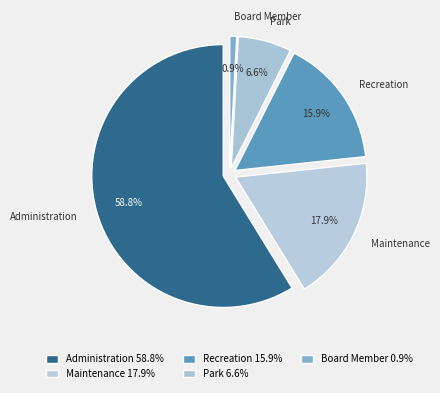

To the nearest percent, what portion does Administration represent?

59%